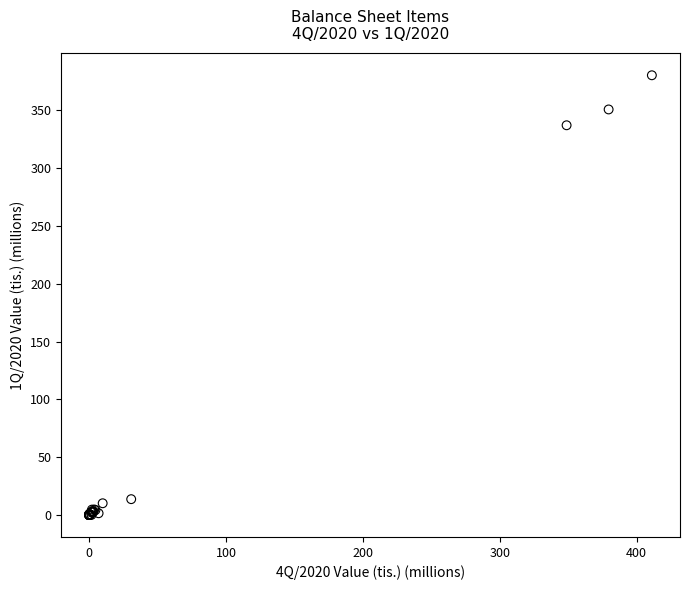

What Y value in the scatter plot is closest to 190?

337.0